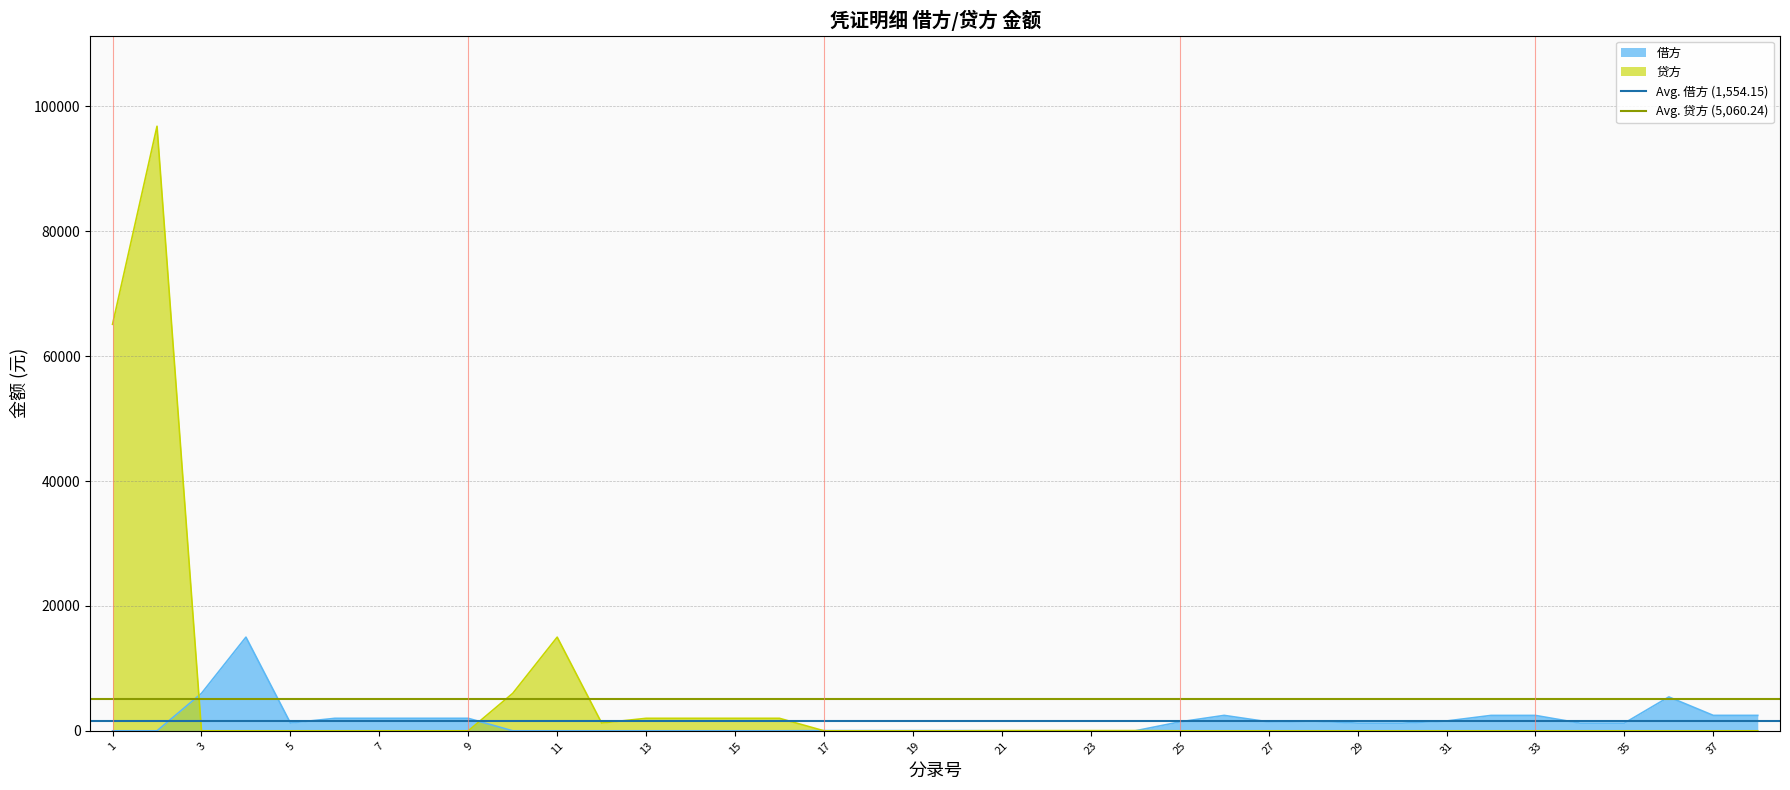

The value of 贷方 at 3 is 0.0. True or false?

True